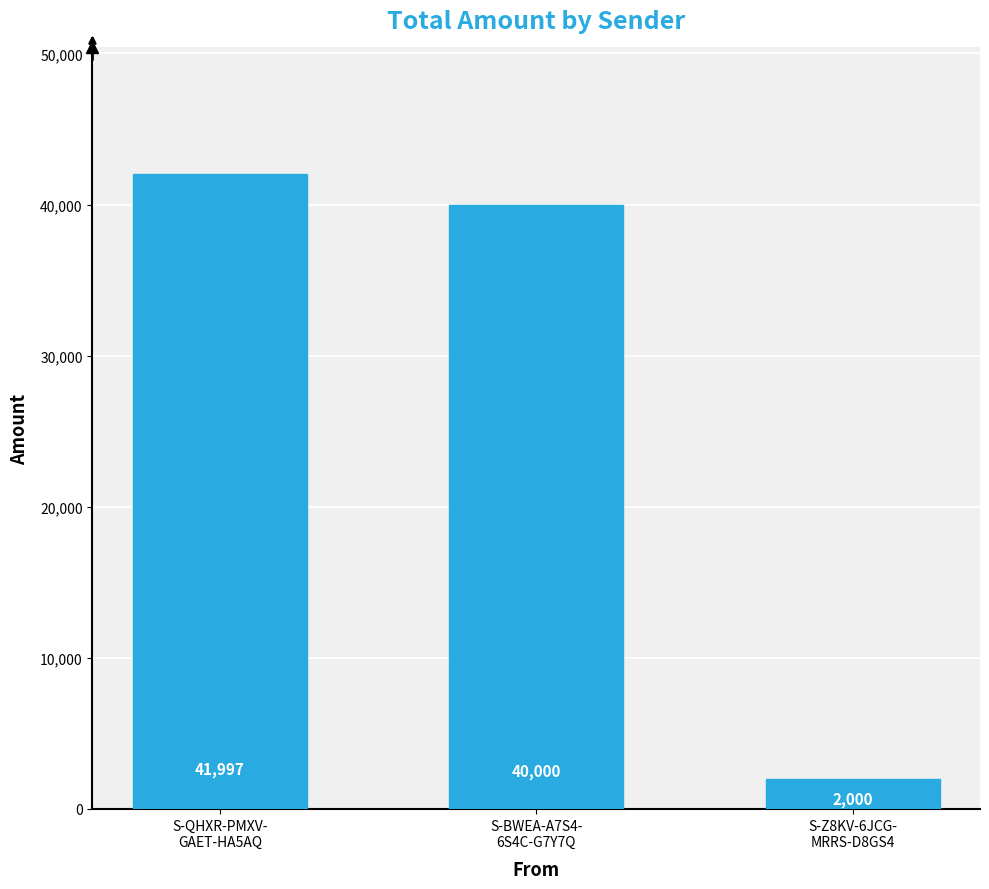

List the labels in order of value, smallest first.

S-Z8KV-6JCG-
MRRS-D8GS4, S-BWEA-A7S4-
6S4C-G7Y7Q, S-QHXR-PMXV-
GAET-HA5AQ